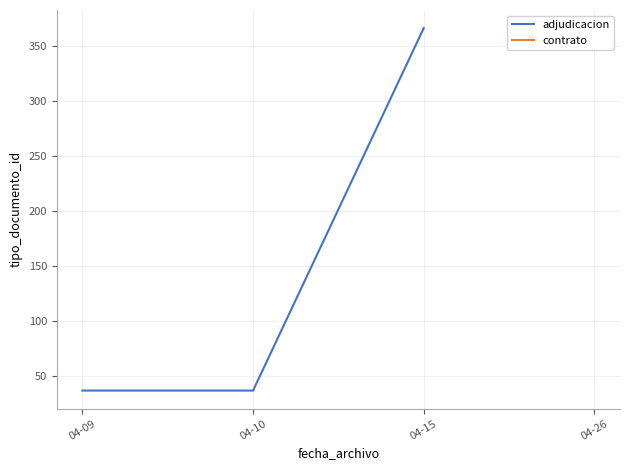

Reading left to right, list all the values displayed in this chart.

04-09=37	04-10=37	04-15=366